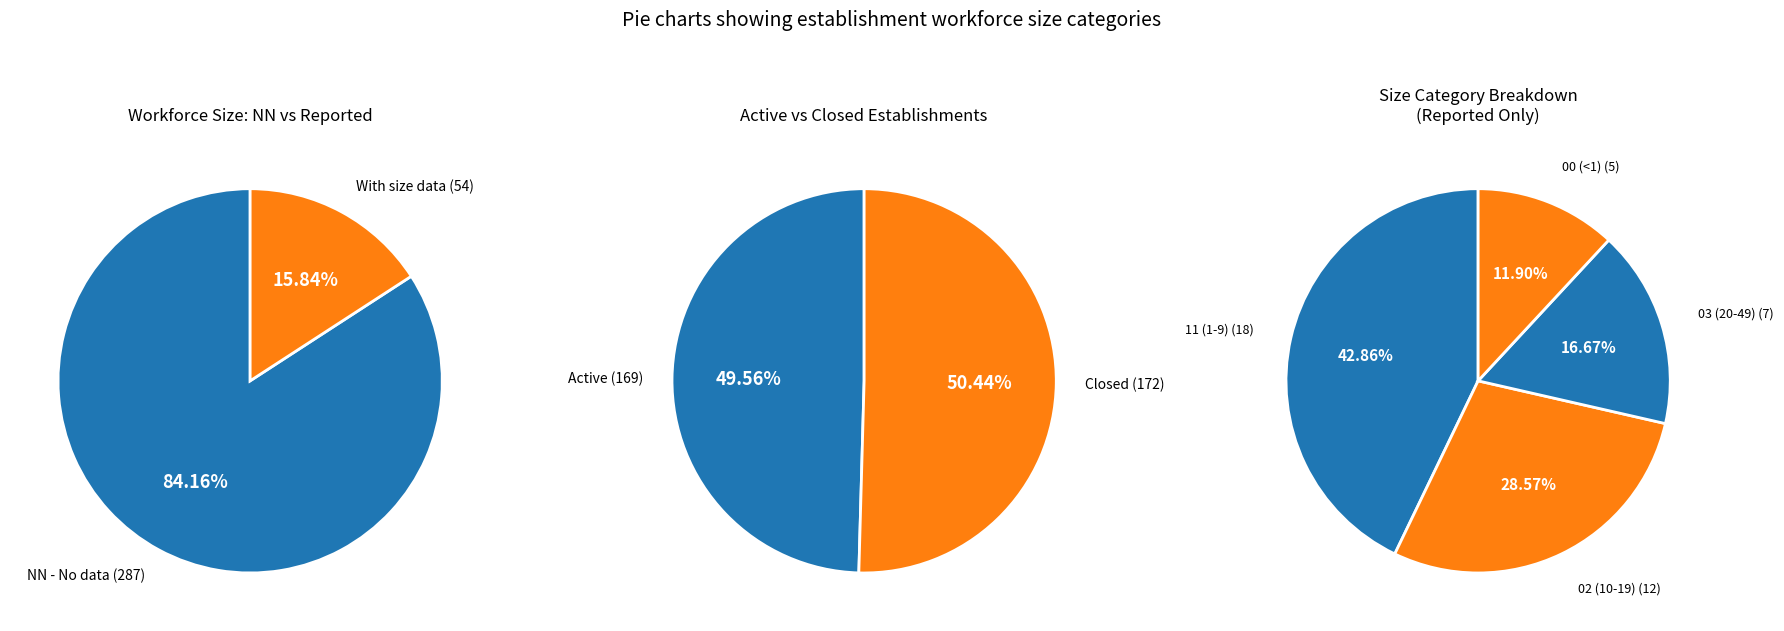

Which slice is the largest?

NN